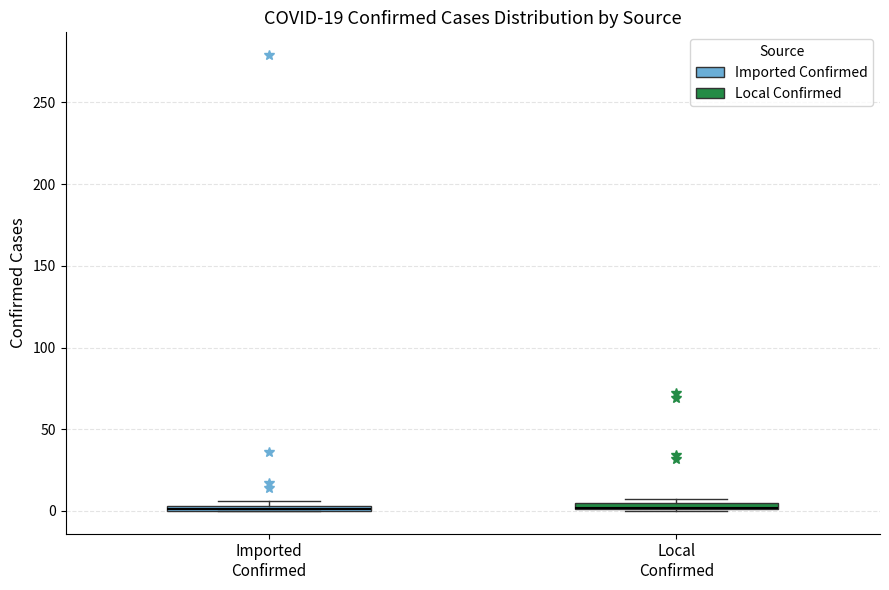

Where is the lower edge of the box for Imported Confirmed on the y-axis? The values are not printed on the chart, so give them approximately, as read against the axis.

0